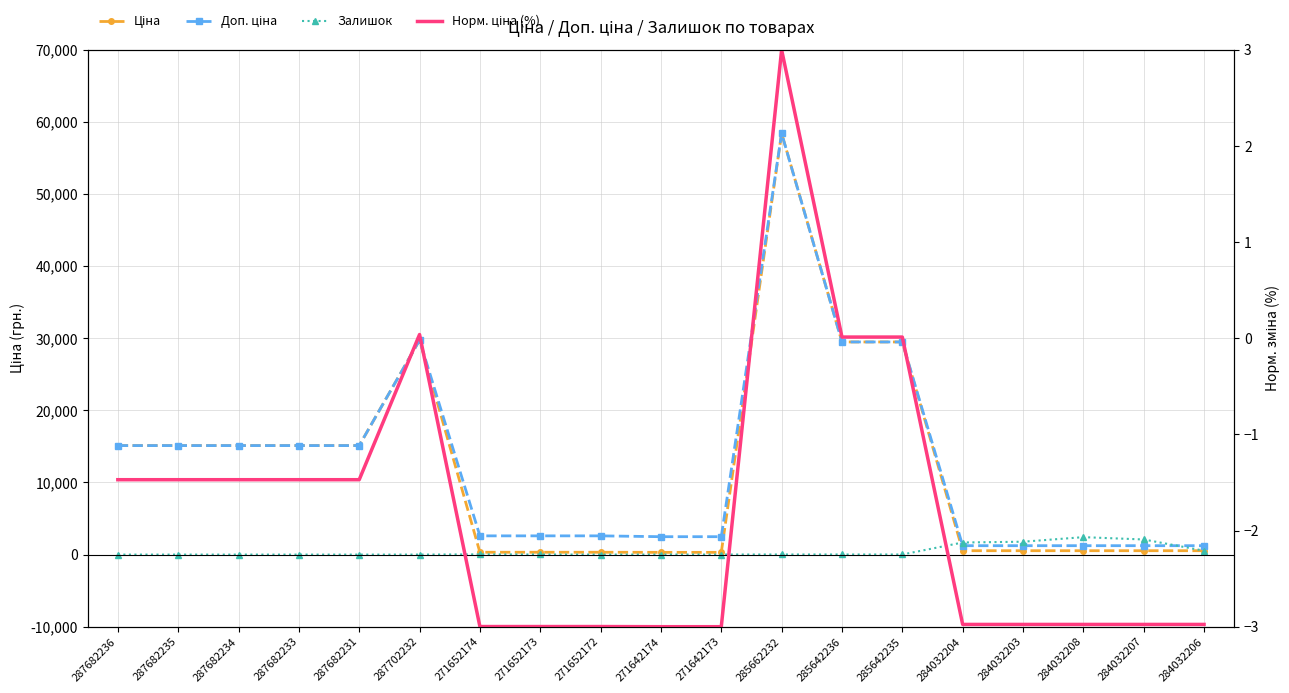

What is the label of the 1st point from the left?

287682236